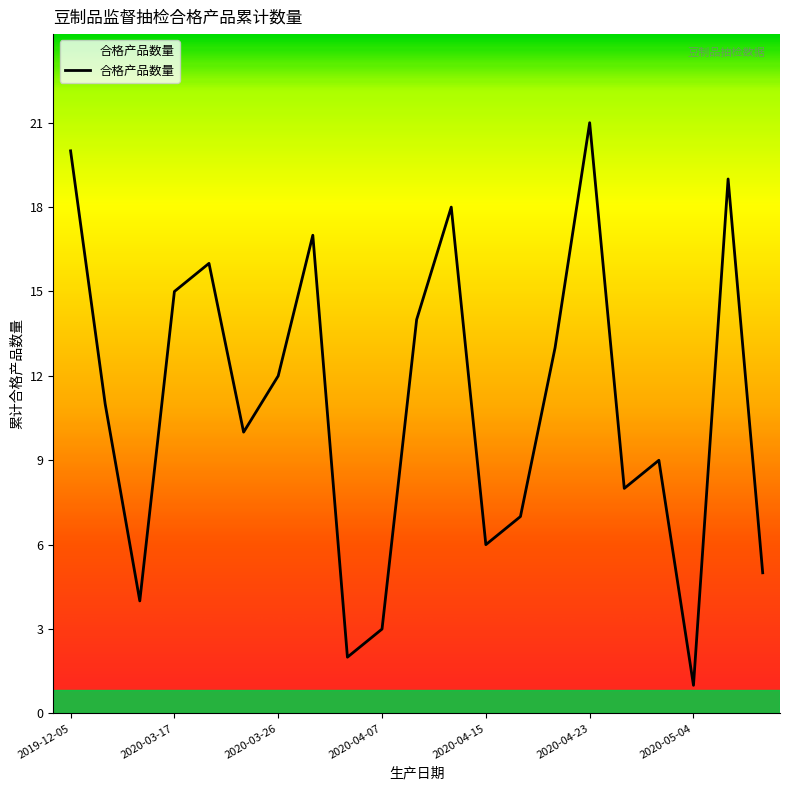

What is the maximum value shown in the chart?

21